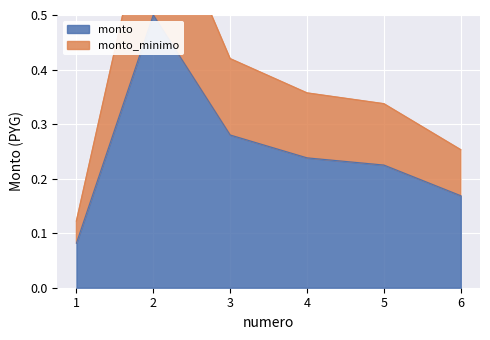

True or false: monto_minimo and monto cross at least once.

False